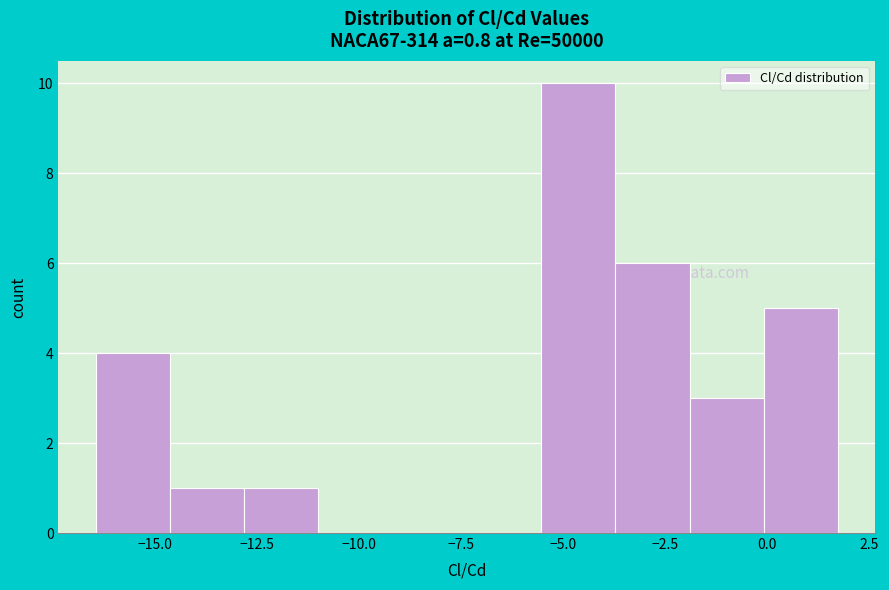

Read against the x-axis, roughly where is the centre of the tallest bar?

-4.5